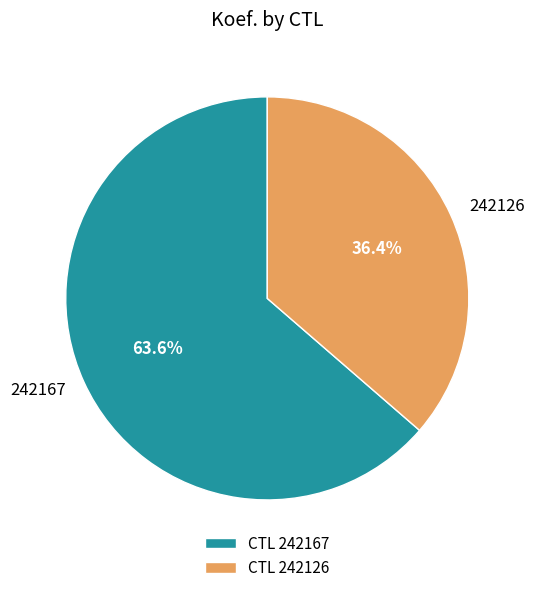

To the nearest percent, what percentage of the pie is 242167?

64%